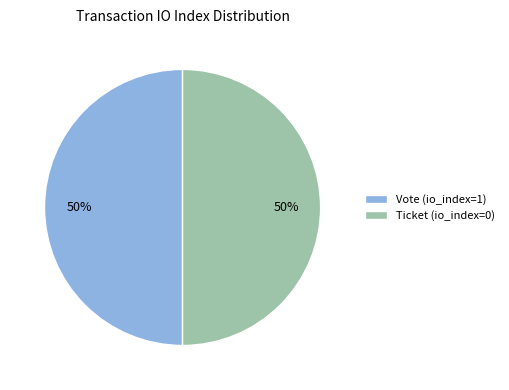

How many slices are in this pie chart?

2